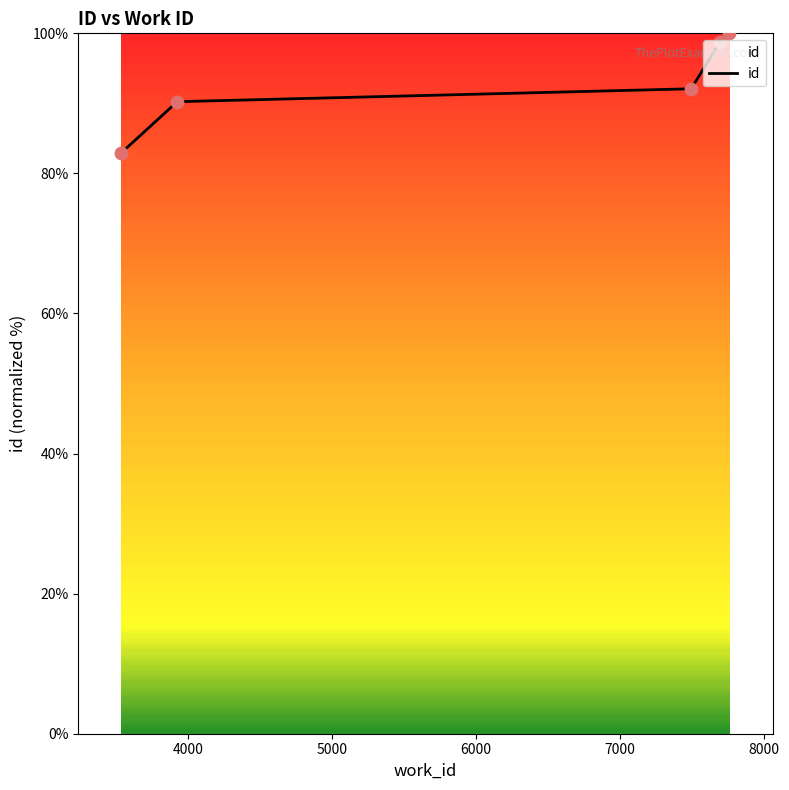

What is the difference between the maximum and second lowest values?

9.8